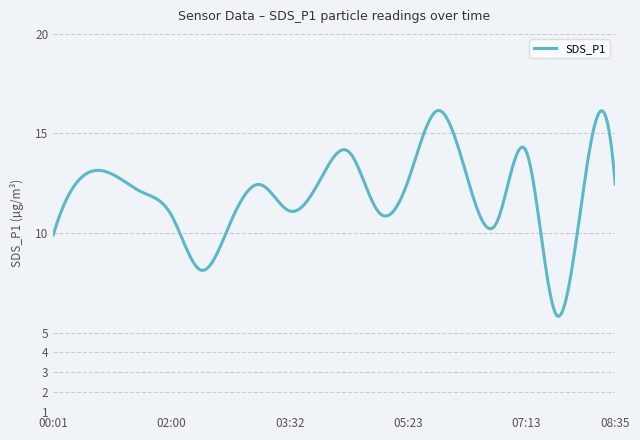

What is the minimum value shown in the chart?

5.8